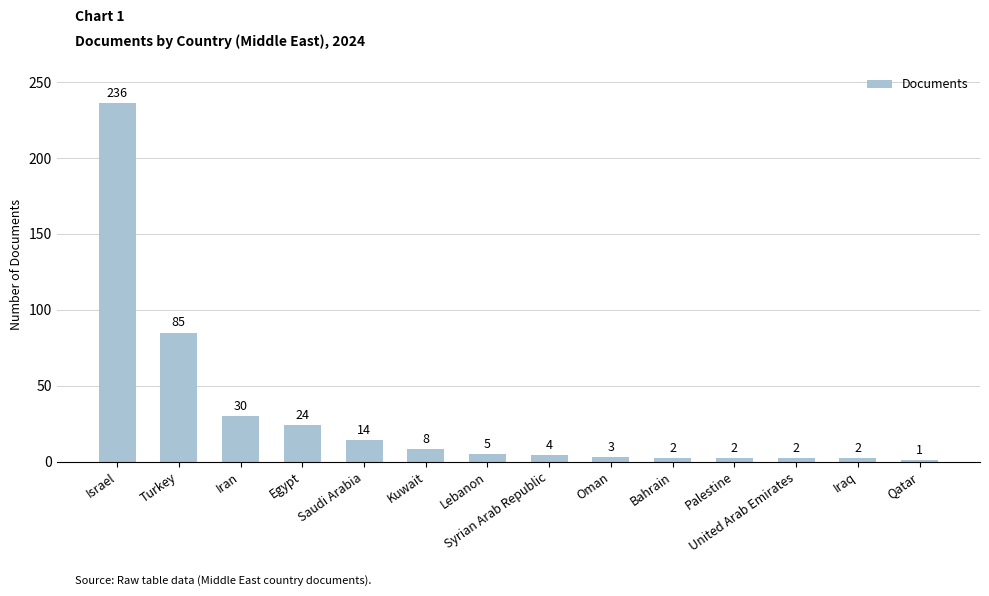

What is the difference between the second highest and minimum values?

84